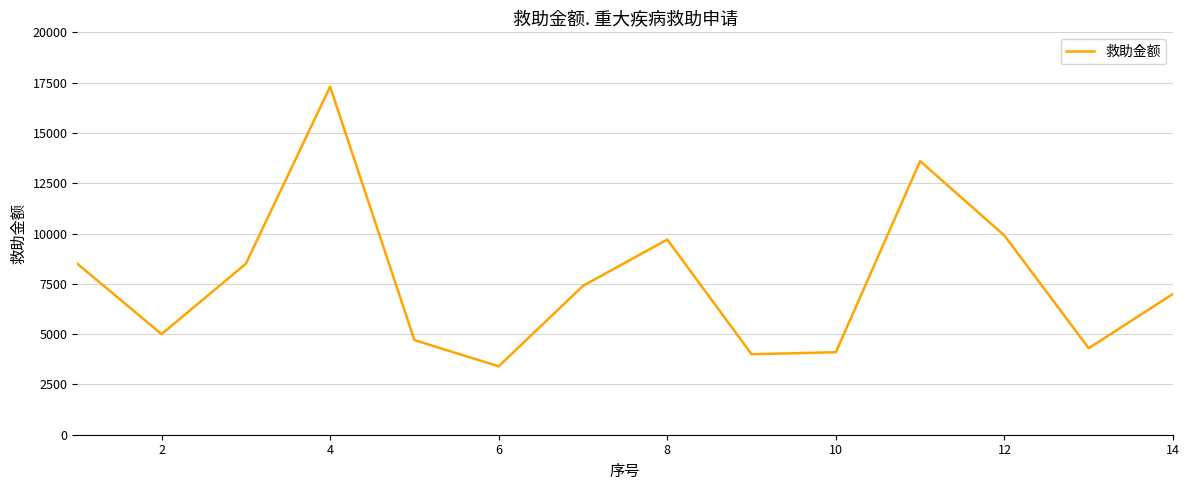

True or false: the data has more than 0 interior local peaks.

True